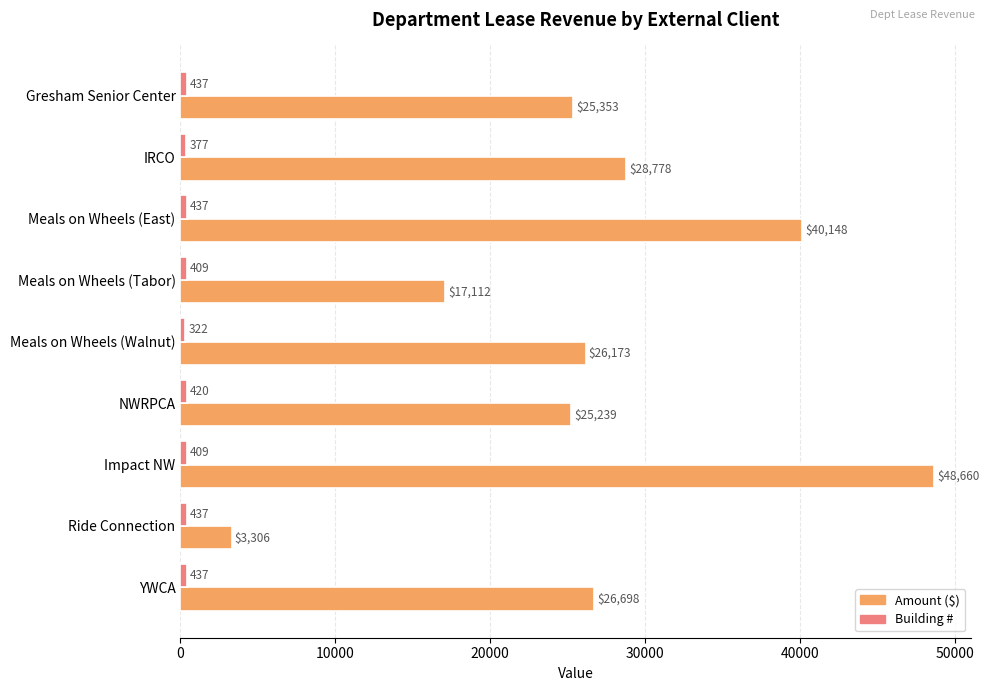

Which category has the lowest value across all series?

Meals on Wheels (Walnut)